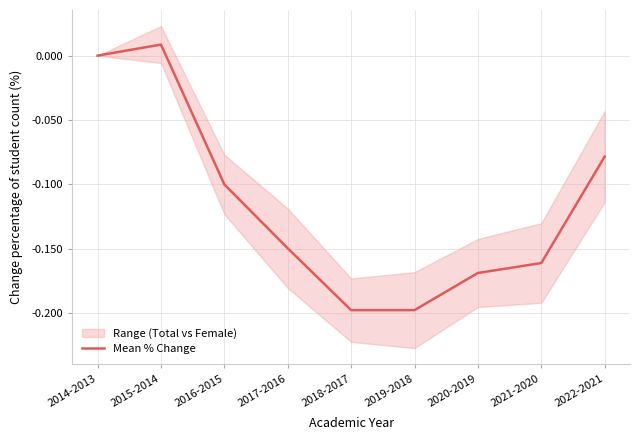

Where is the data nearest to the value 0?

2014-2013